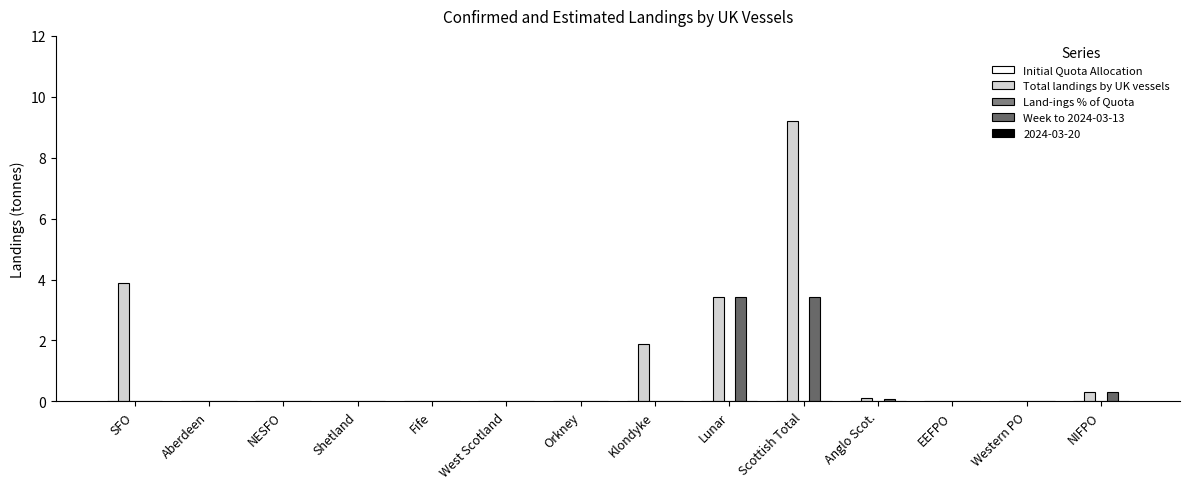

How many series are shown in this chart?

3